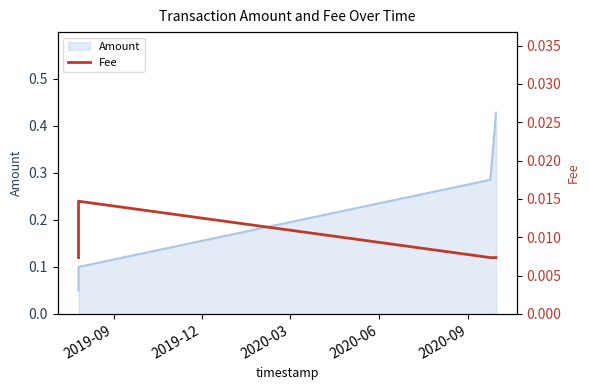

Count the number of categories in the chart.

4